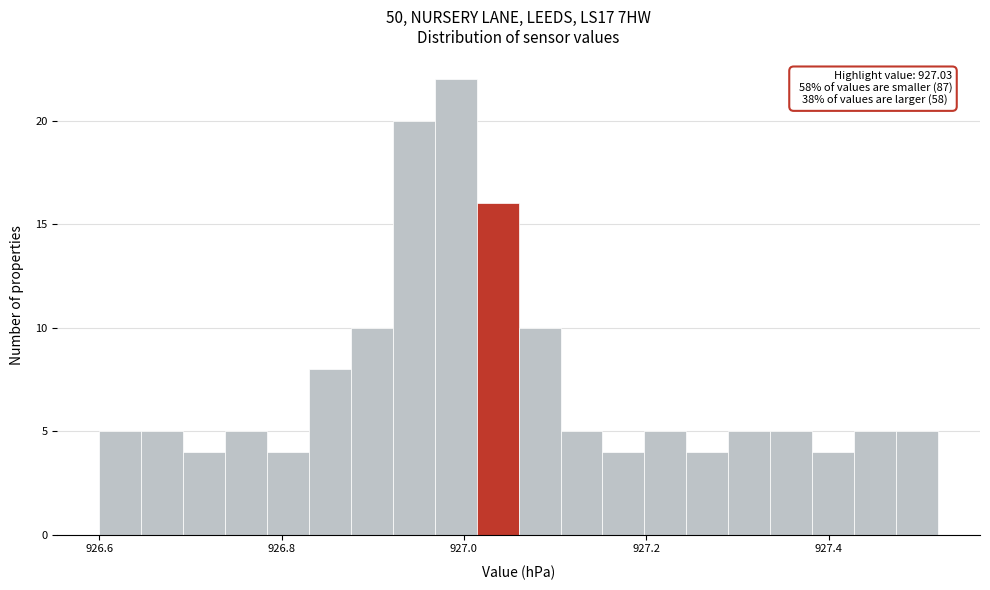

Around what value on the x-axis is the tallest bar? Give the approximate position of its centre, as read against the axis.

927.00